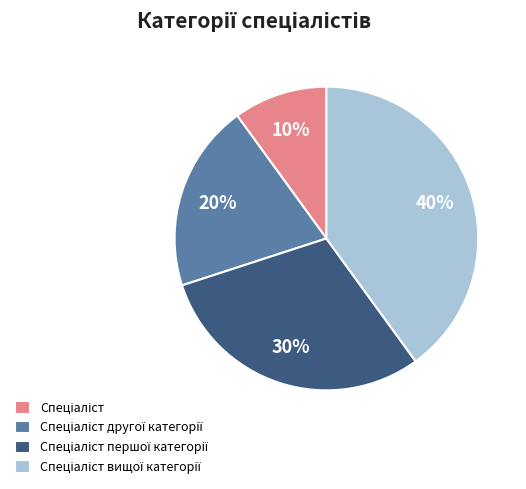

To the nearest percent, what is the average slice percentage?

25%